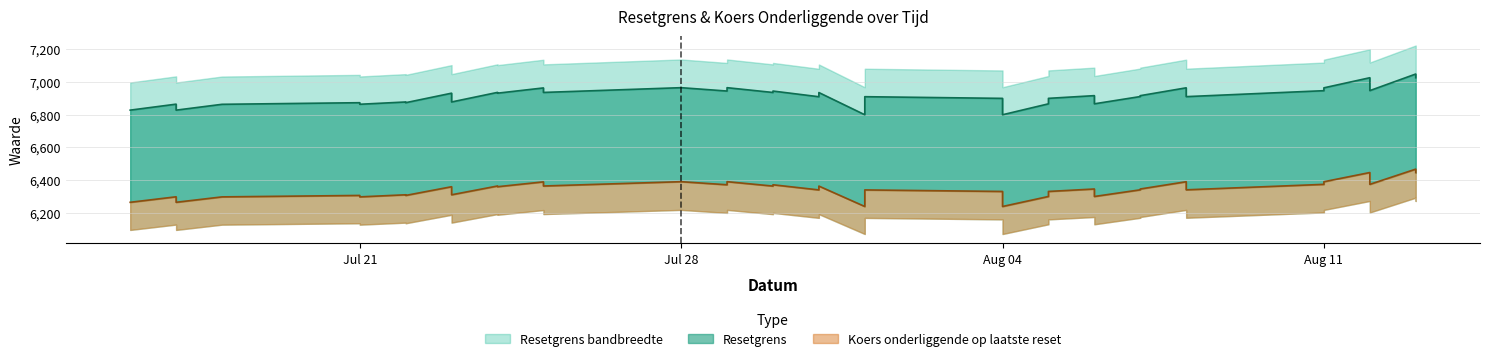

How many interior local peaks does the Resetgrens series have?

9